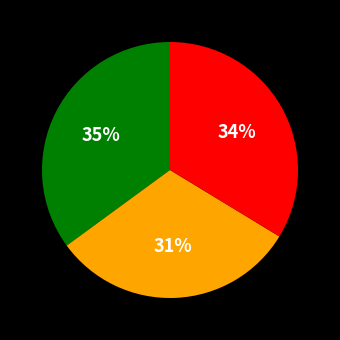

How many slices are in this pie chart?

3